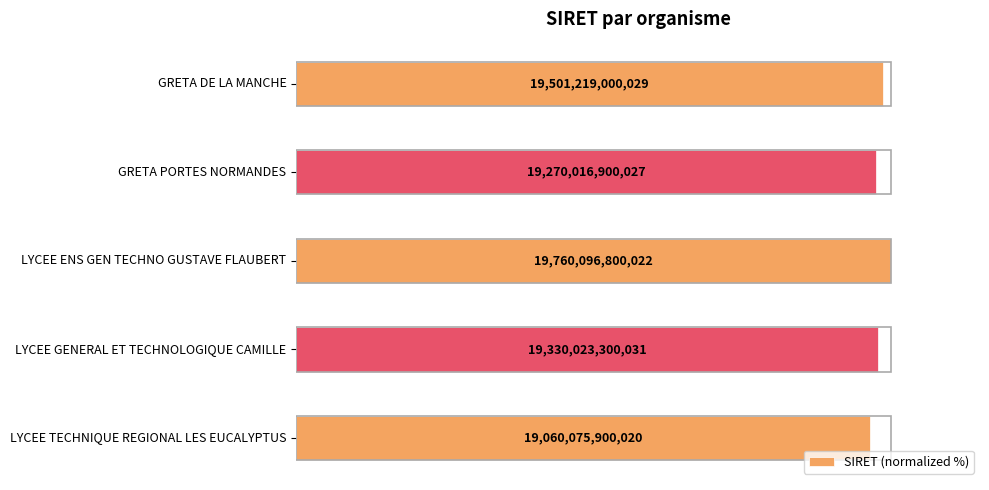

How many bars are there in total?

5